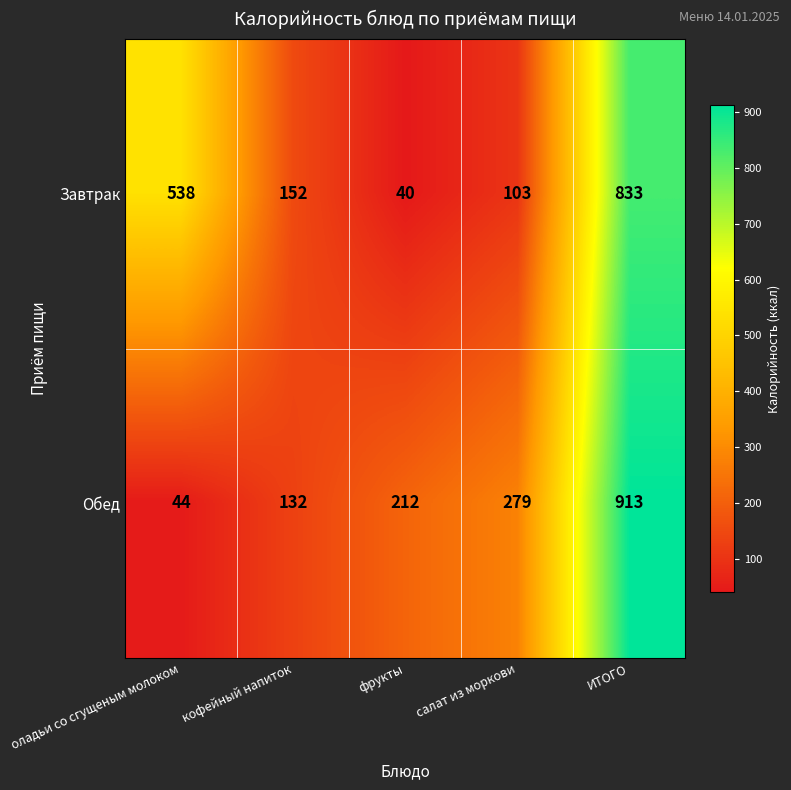

How many data points does each series have?

5